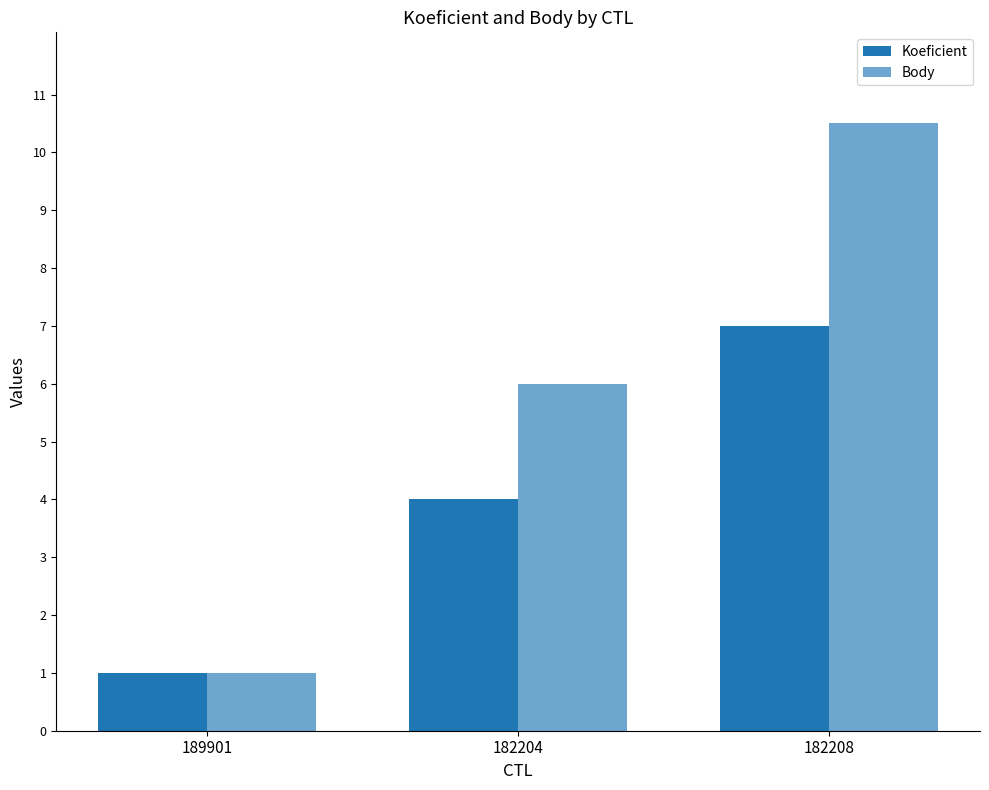

How many bars are there in each group?

2